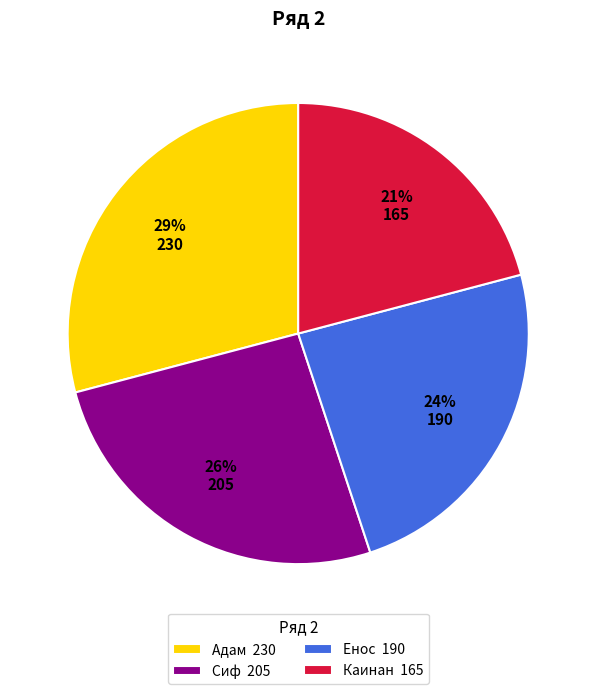

To the nearest percent, what is the average slice percentage?

25%